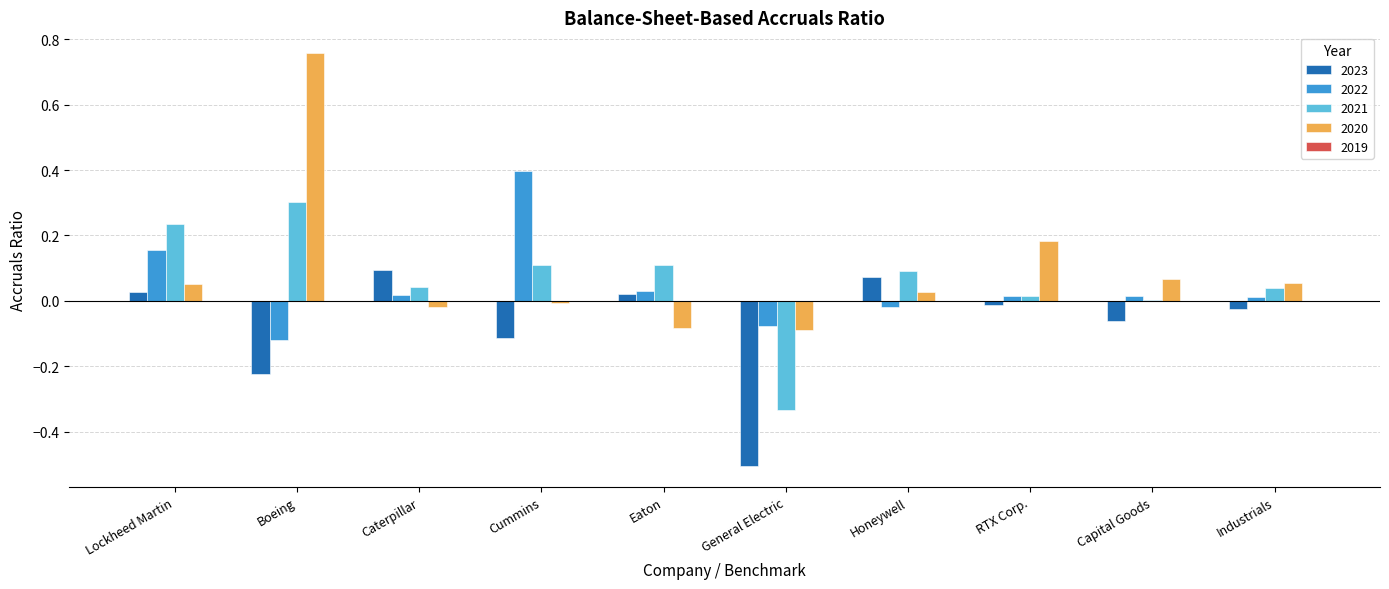

Which category has the highest value across all series?

Boeing